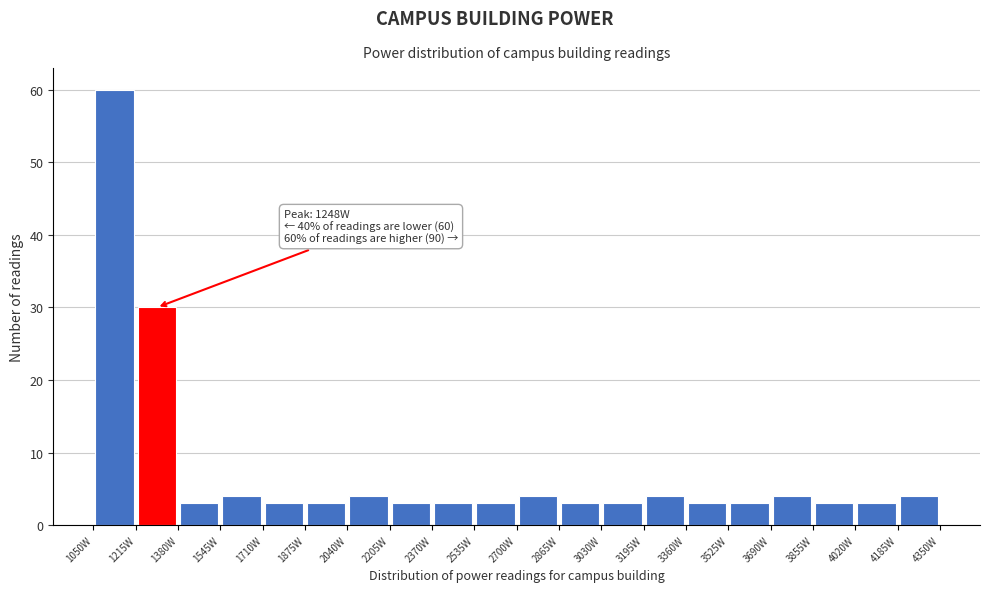

Over which range of the x-axis is the bar tallest?

1050 to 1215